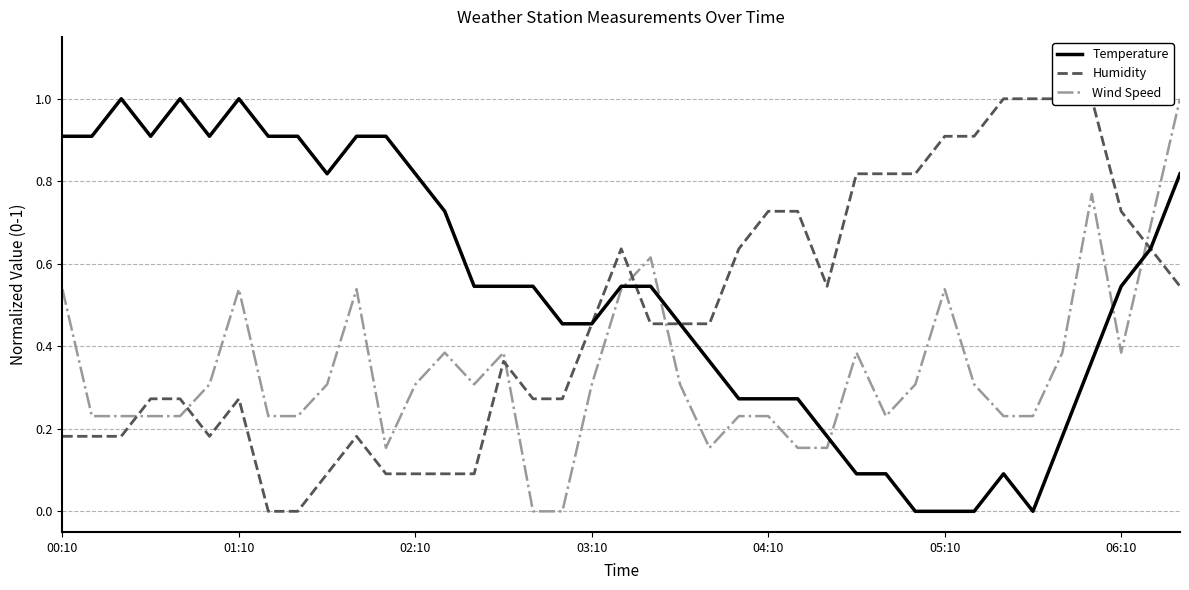

What is the maximum value for Wind Speed?

1.0